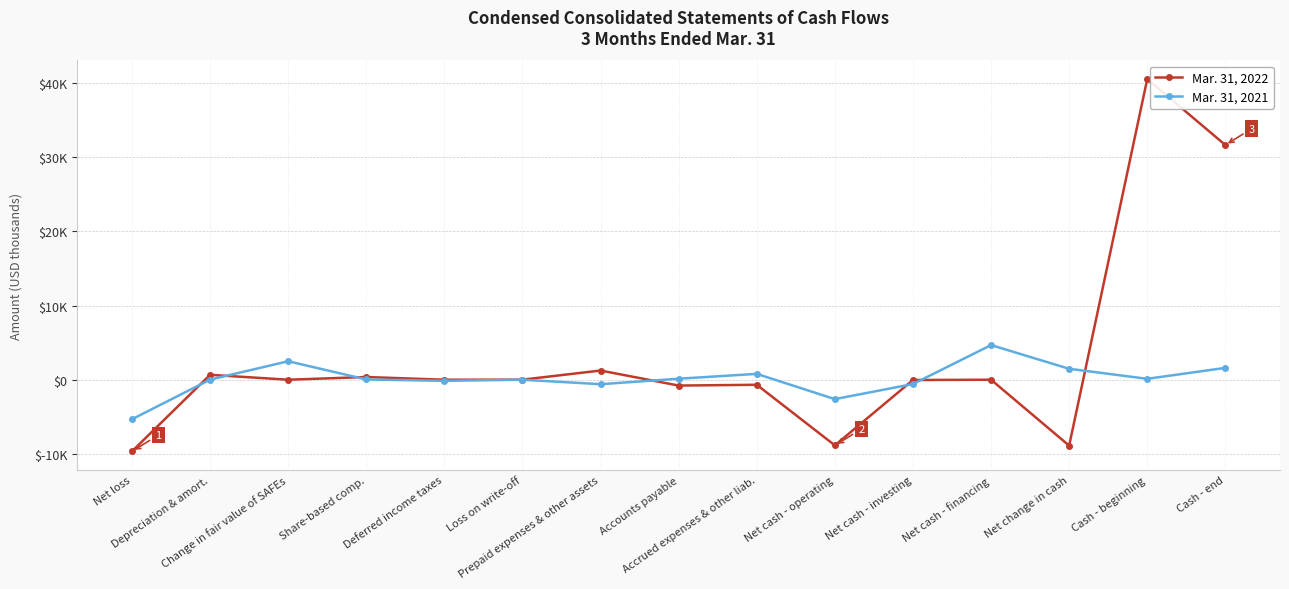

Which series ends up on top after the final intersection of Mar. 31, 2022 and Mar. 31, 2021?

Mar. 31, 2022